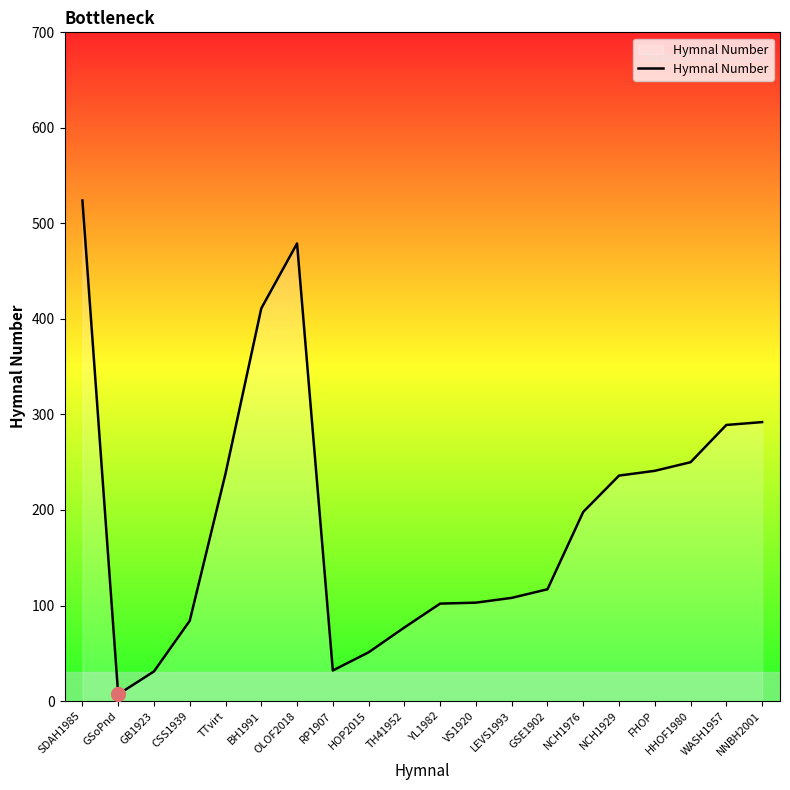

Which label corresponds to the largest value in the chart?

SDAH1985